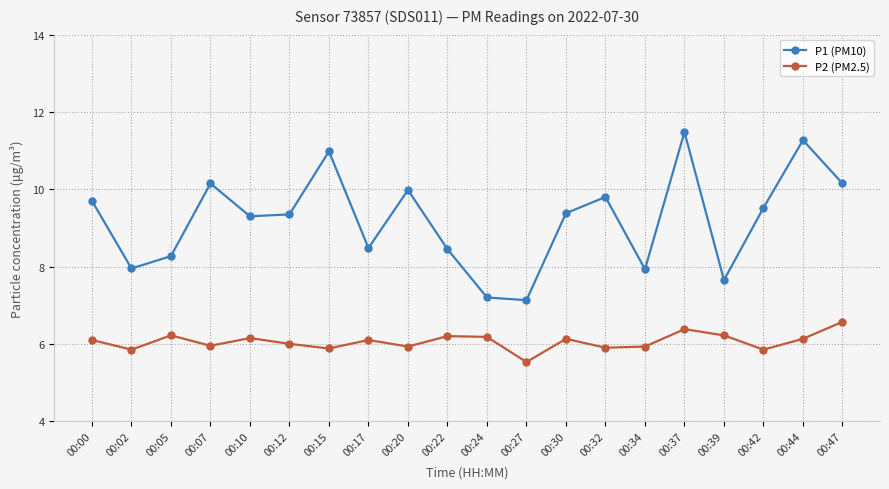

At which label does P2 (PM2.5) reach its minimum?

00:27